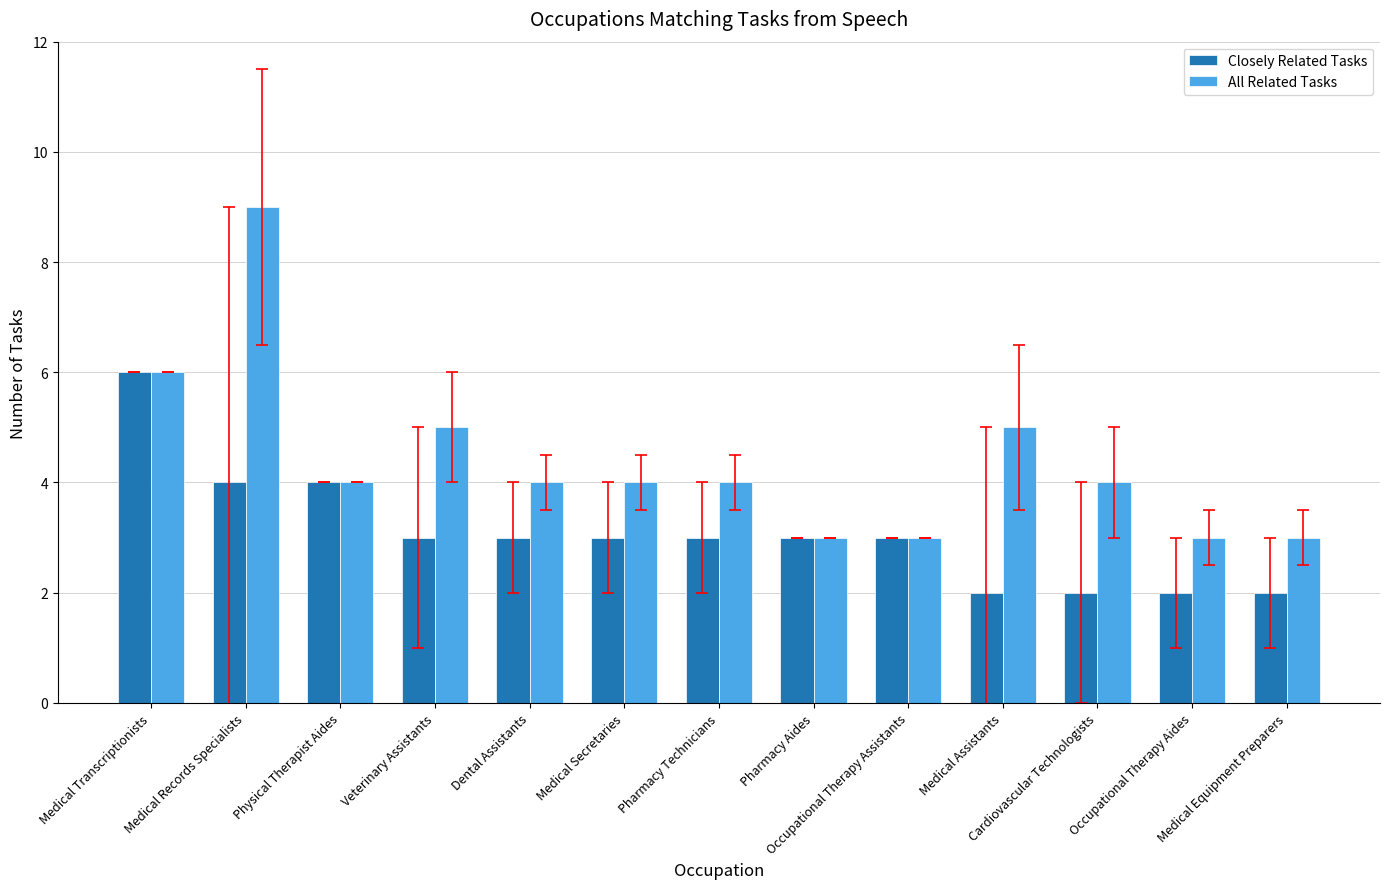

Where does the Closely Related Tasks series first go above 3?

Medical Transcriptionists